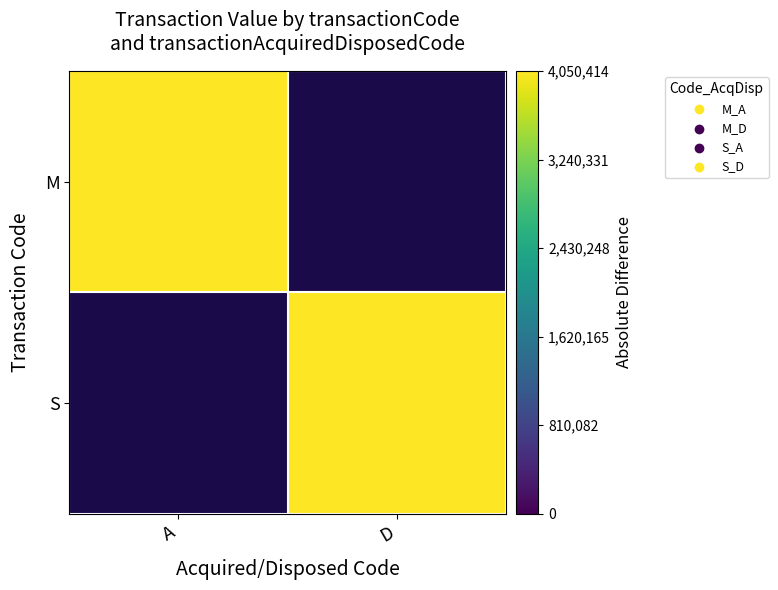

Which has a higher value, A or D?

A